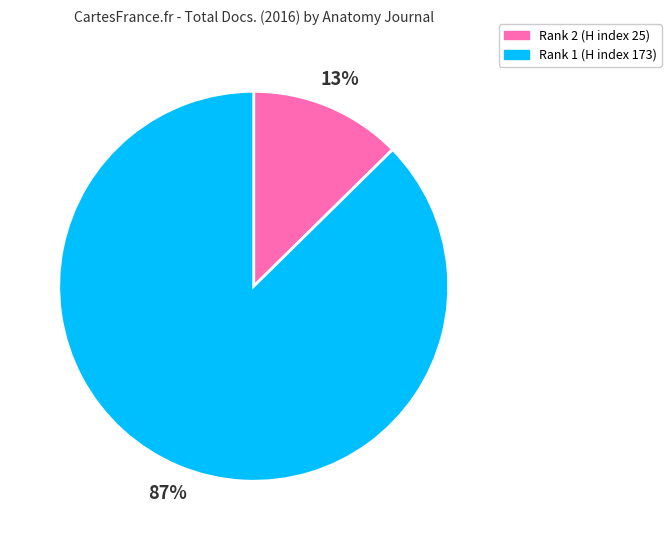

Do Rank 1 (H index 173) and Rank 2 (H index 25) together represent more than half of the pie?

Yes